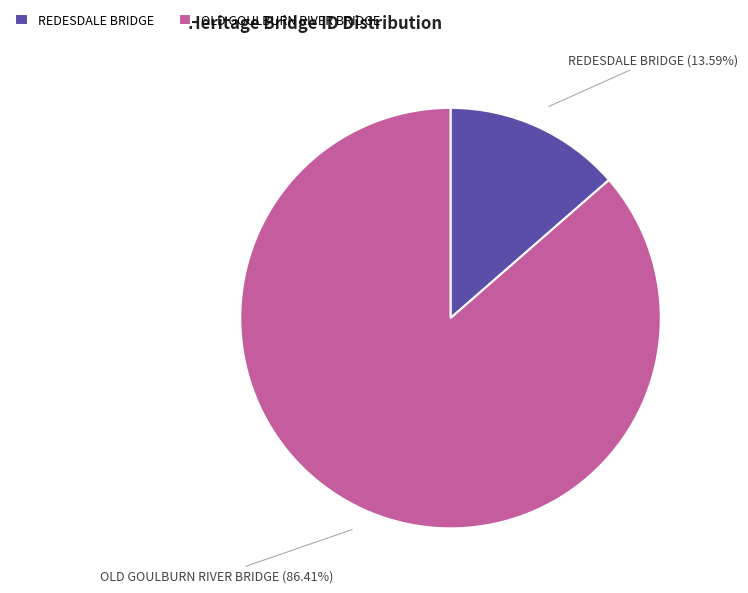

Is it true that OLD GOULBURN RIVER BRIDGE is 72% of the pie?

False